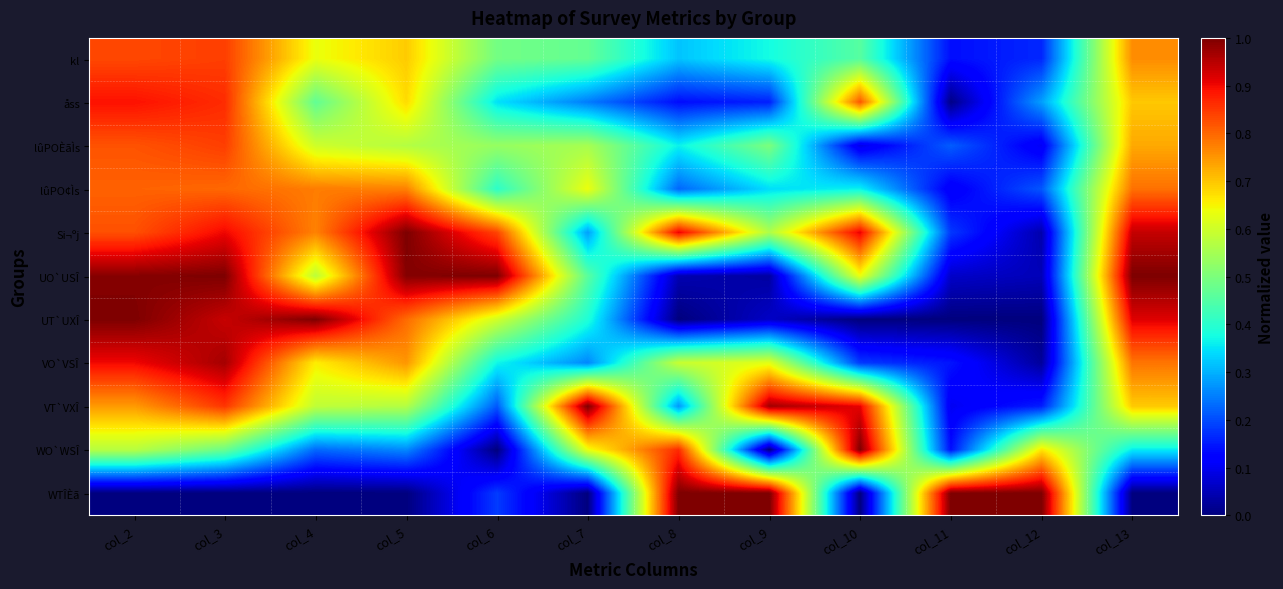

Reading left to right, what are all the values shown in this chart?

kl: col_2=0.8	col_3=0.8	col_4=0.6	col_5=0.7	col_6=0.5	col_7=0.5	col_8=0.3	col_9=0.4	col_10=0.5	col_11=0.1	col_12=0.2	col_13=0.8
åss: col_2=0.9	col_3=0.9	col_4=0.5	col_5=0.7	col_6=0.3	col_7=0.2	col_8=0.1	col_9=0.2	col_10=0.8	col_11=0.0	col_12=0.3	col_13=0.7
lûPOÈãÌs: col_2=0.8	col_3=0.8	col_4=0.6	col_5=0.6	col_6=0.5	col_7=0.6	col_8=0.4	col_9=0.5	col_10=0.1	col_11=0.2	col_12=0.1	col_13=0.7
lûPO¢Ìs: col_2=0.8	col_3=0.8	col_4=0.8	col_5=0.8	col_6=0.4	col_7=0.6	col_8=0.2	col_9=0.3	col_10=0.4	col_11=0.1	col_12=0.2	col_13=0.8
Si¬ºj: col_2=0.8	col_3=0.9	col_4=0.8	col_5=1.0	col_6=0.8	col_7=0.3	col_8=0.9	col_9=0.6	col_10=0.9	col_11=0.2	col_12=0.0	col_13=0.9
UO`USÎ: col_2=1.0	col_3=1.0	col_4=0.6	col_5=1.0	col_6=1.0	col_7=0.5	col_8=0.0	col_9=0.0	col_10=0.6	col_11=0.1	col_12=0.1	col_13=1.0
UT`UXÎ: col_2=1.0	col_3=0.9	col_4=1.0	col_5=0.8	col_6=0.6	col_7=0.4	col_8=0.0	col_9=0.1	col_10=0.0	col_11=0.0	col_12=0.0	col_13=0.9
VO`VSÎ: col_2=0.9	col_3=1.0	col_4=0.7	col_5=0.8	col_6=0.4	col_7=0.3	col_8=0.6	col_9=0.6	col_10=0.2	col_11=0.1	col_12=0.0	col_13=0.8
VT`VXÎ: col_2=0.7	col_3=0.9	col_4=0.6	col_5=0.6	col_6=0.2	col_7=1.0	col_8=0.3	col_9=1.0	col_10=0.9	col_11=0.1	col_12=0.2	col_13=0.7
WO`WSÎ: col_2=0.6	col_3=0.5	col_4=0.2	col_5=0.3	col_6=0.0	col_7=0.6	col_8=0.9	col_9=0.0	col_10=1.0	col_11=0.1	col_12=0.7	col_13=0.4
WTÎÈã: col_2=0.0	col_3=0.0	col_4=0.0	col_5=0.0	col_6=0.2	col_7=0.0	col_8=1.0	col_9=1.0	col_10=0.0	col_11=1.0	col_12=1.0	col_13=0.0